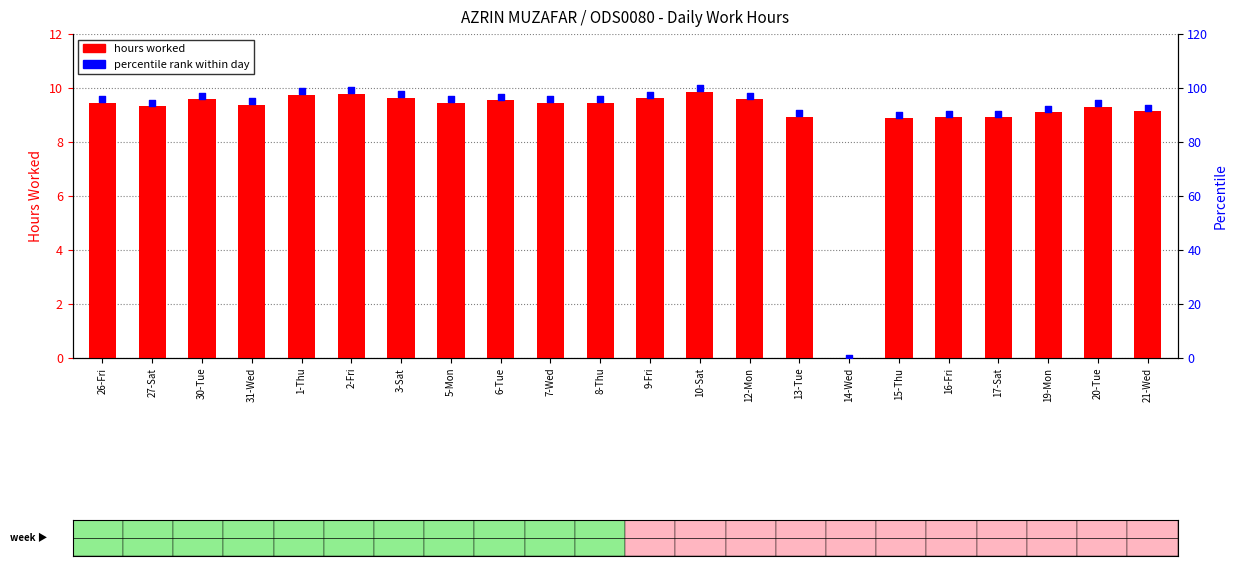

At which category is the sum across all series the highest?

10-Sat